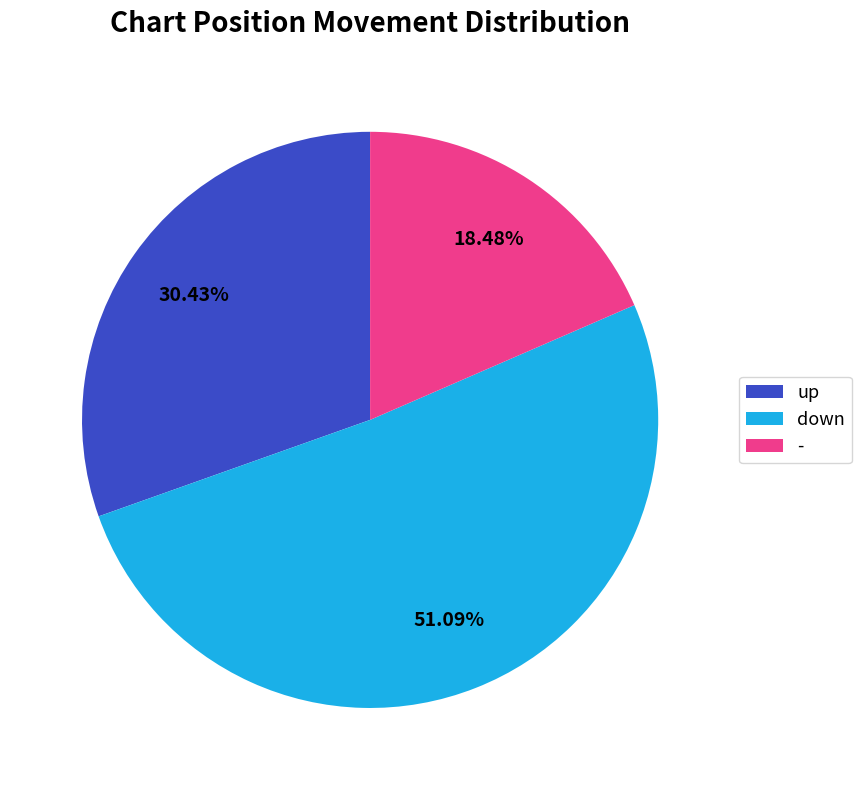

Rank the categories by value from lowest to highest.

-, up, down